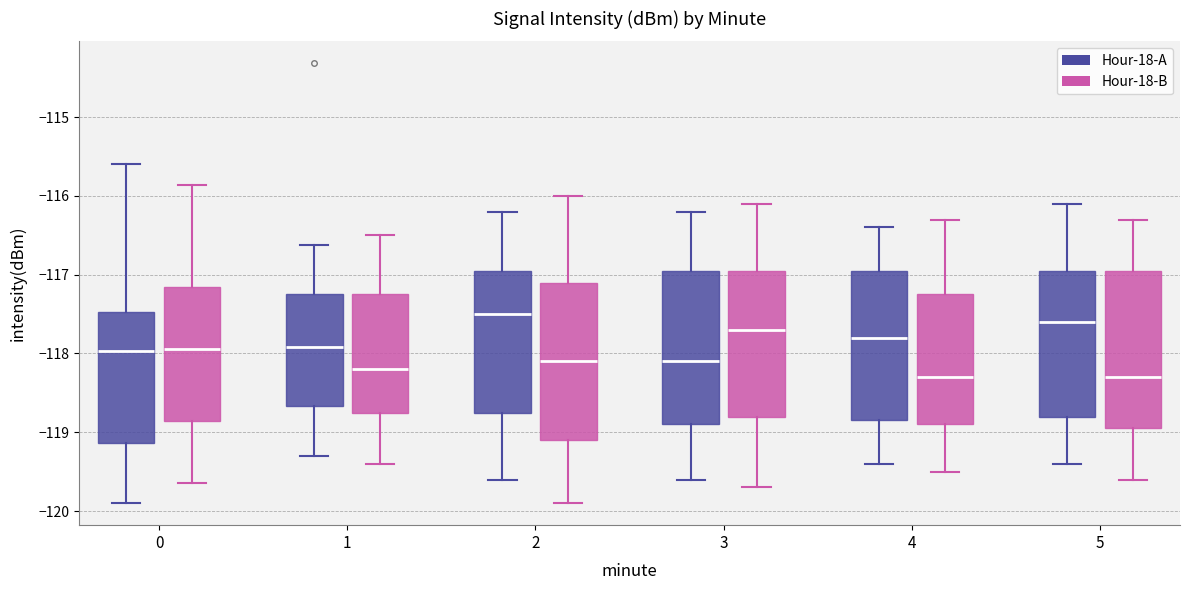

Reading left to right, read every box against the y-axis: the position of its median line, the range the box covers, and the ends of its whiskers. The values are not printed on the chart, so give them approximately, as read against the axis.

0 (Hour-18-A): median -118.0, box -119.1 to -117.5, whiskers -119.9 to -115.6
0 (Hour-18-B): median -117.9, box -118.9 to -117.2, whiskers -119.6 to -115.9
1 (Hour-18-A): median -117.9, box -118.7 to -117.2, whiskers -119.3 to -116.6
1 (Hour-18-B): median -118.2, box -118.7 to -117.2, whiskers -119.4 to -116.5
2 (Hour-18-A): median -117.5, box -118.7 to -116.9, whiskers -119.6 to -116.2
2 (Hour-18-B): median -118.1, box -119.1 to -117.1, whiskers -119.9 to -116.0
3 (Hour-18-A): median -118.1, box -118.9 to -116.9, whiskers -119.6 to -116.2
3 (Hour-18-B): median -117.7, box -118.8 to -116.9, whiskers -119.7 to -116.1
4 (Hour-18-A): median -117.8, box -118.8 to -116.9, whiskers -119.4 to -116.4
4 (Hour-18-B): median -118.3, box -118.9 to -117.2, whiskers -119.5 to -116.3
5 (Hour-18-A): median -117.6, box -118.8 to -116.9, whiskers -119.4 to -116.1
5 (Hour-18-B): median -118.3, box -118.9 to -116.9, whiskers -119.6 to -116.3